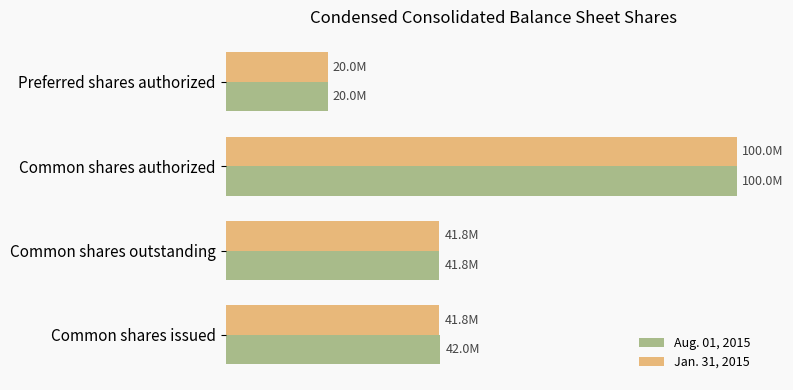

What are all the series names shown in the legend?

Aug. 01, 2015, Jan. 31, 2015